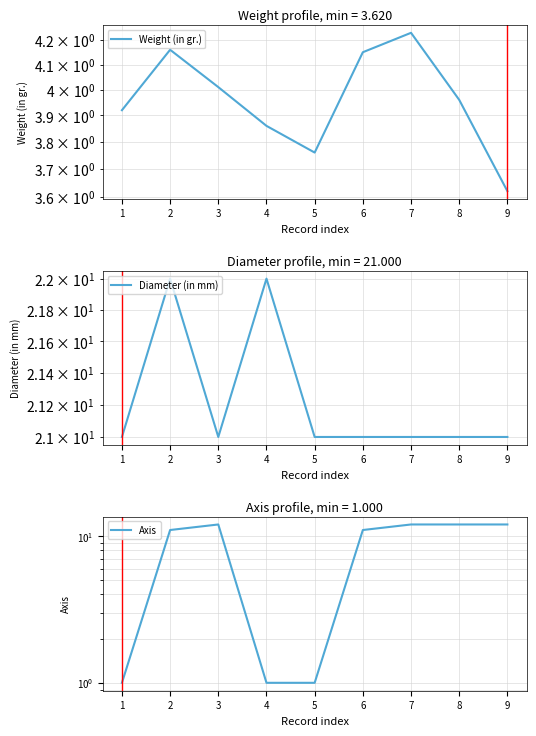

Rank the series by their maximum value, from highest to lowest.

Diameter (in mm), Axis, Weight (in gr.)